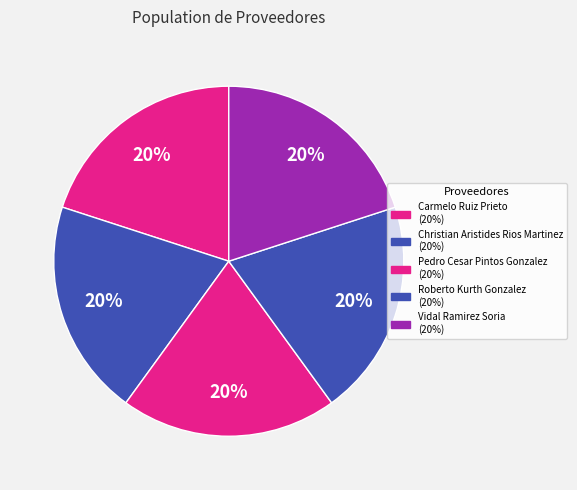

How many slices are in this pie chart?

5